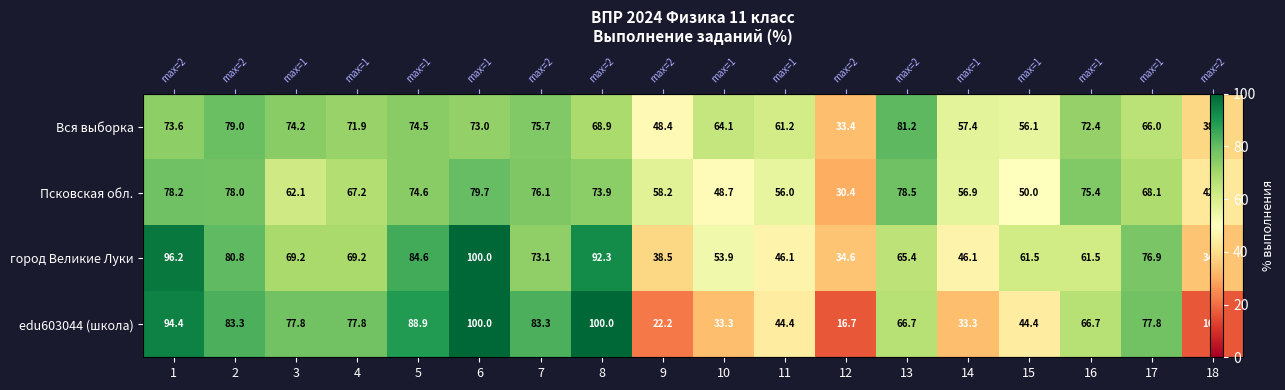

List the series in order of their overall mean, lowest first.

edu603044 (школа), Псковская обл., Вся выборка, город Великие Луки